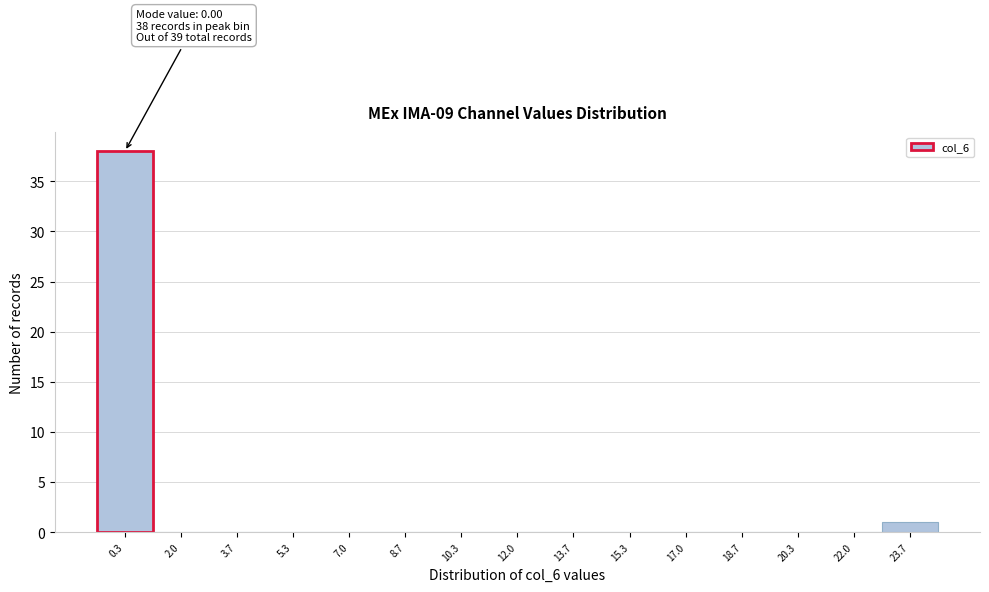

Which range on the x-axis has the tallest bar?

-0.4 to 1.2